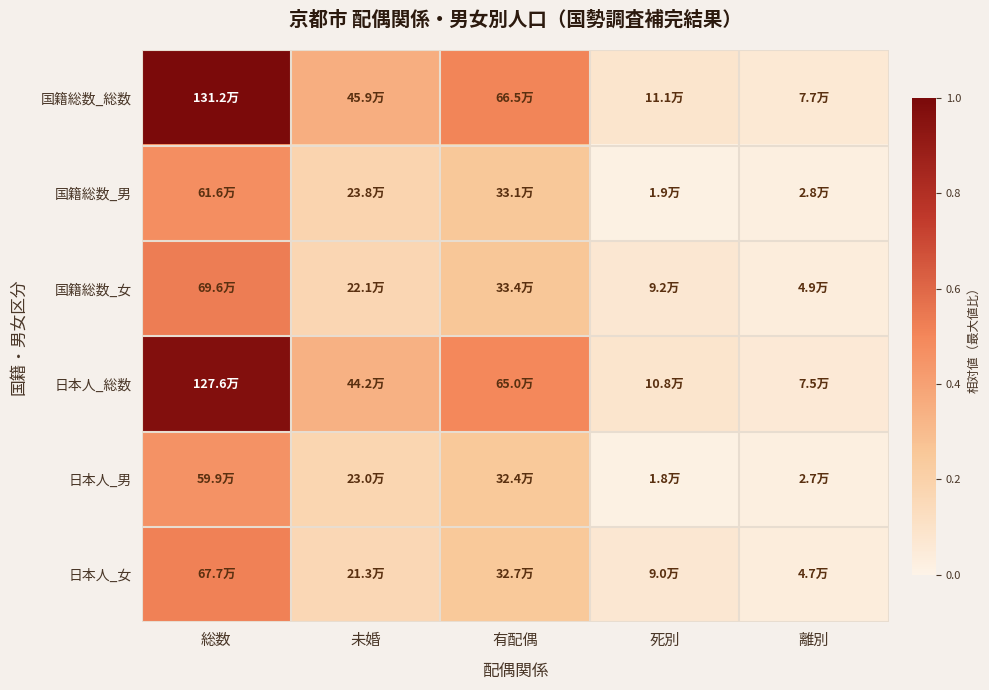

Which series has the largest total across all categories?

国籍総数_総数